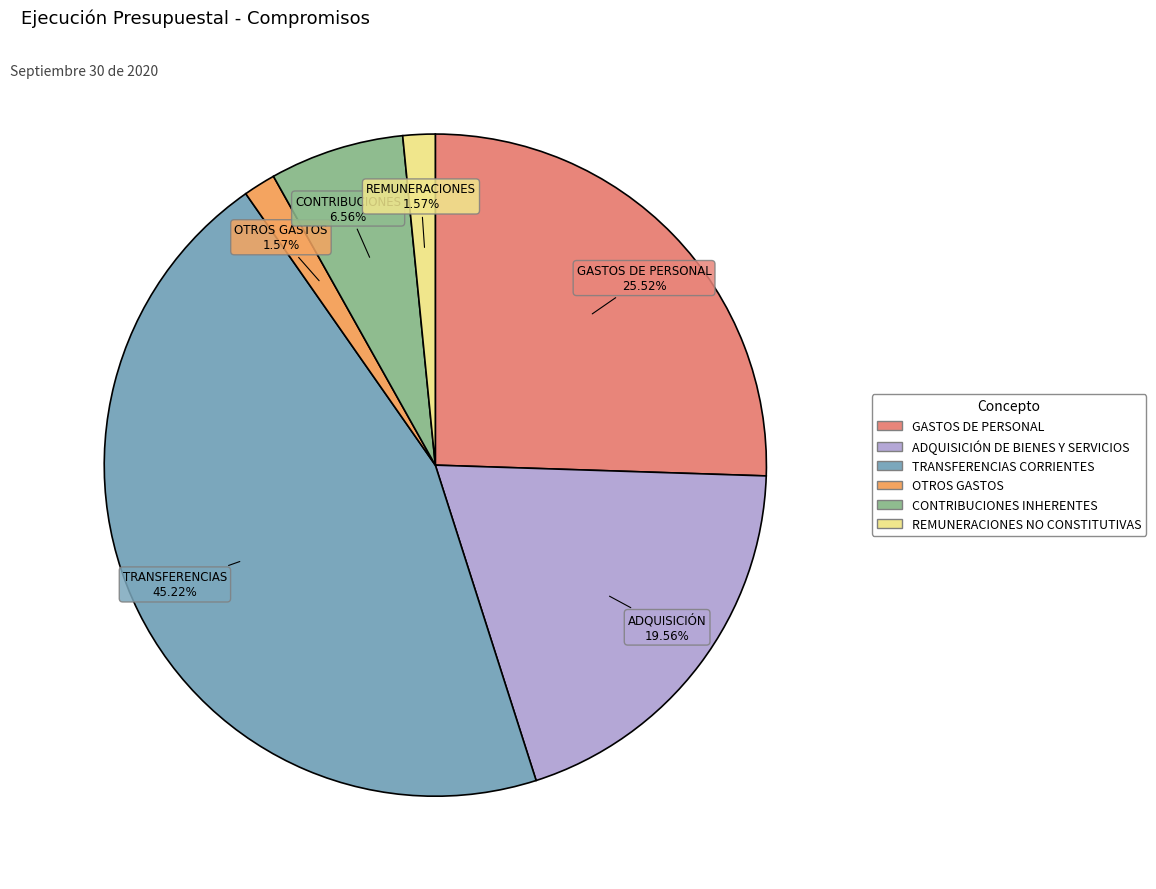

Is the sum of ADQUISICIÓN DE BIENES Y SERVICIOS and TRANSFERENCIAS CORRIENTES greater than half?

Yes